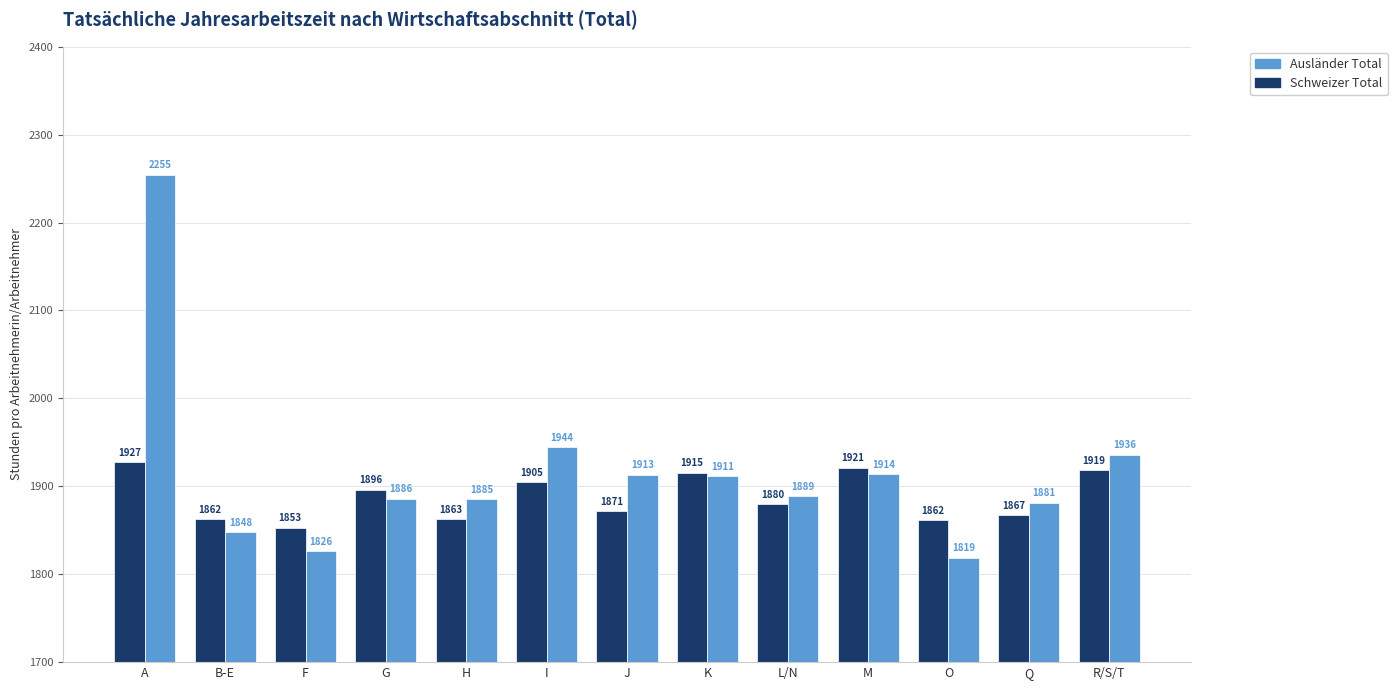

List the series in order of their overall mean, lowest first.

Schweizer Total, Ausländer Total